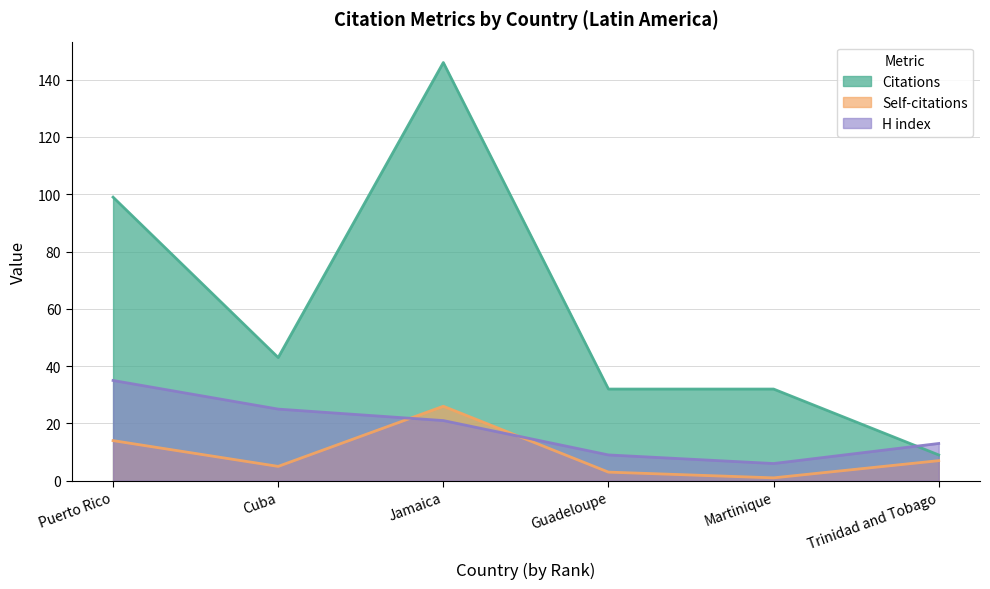

What is the spread (max minus min) of values at Guadeloupe?

29